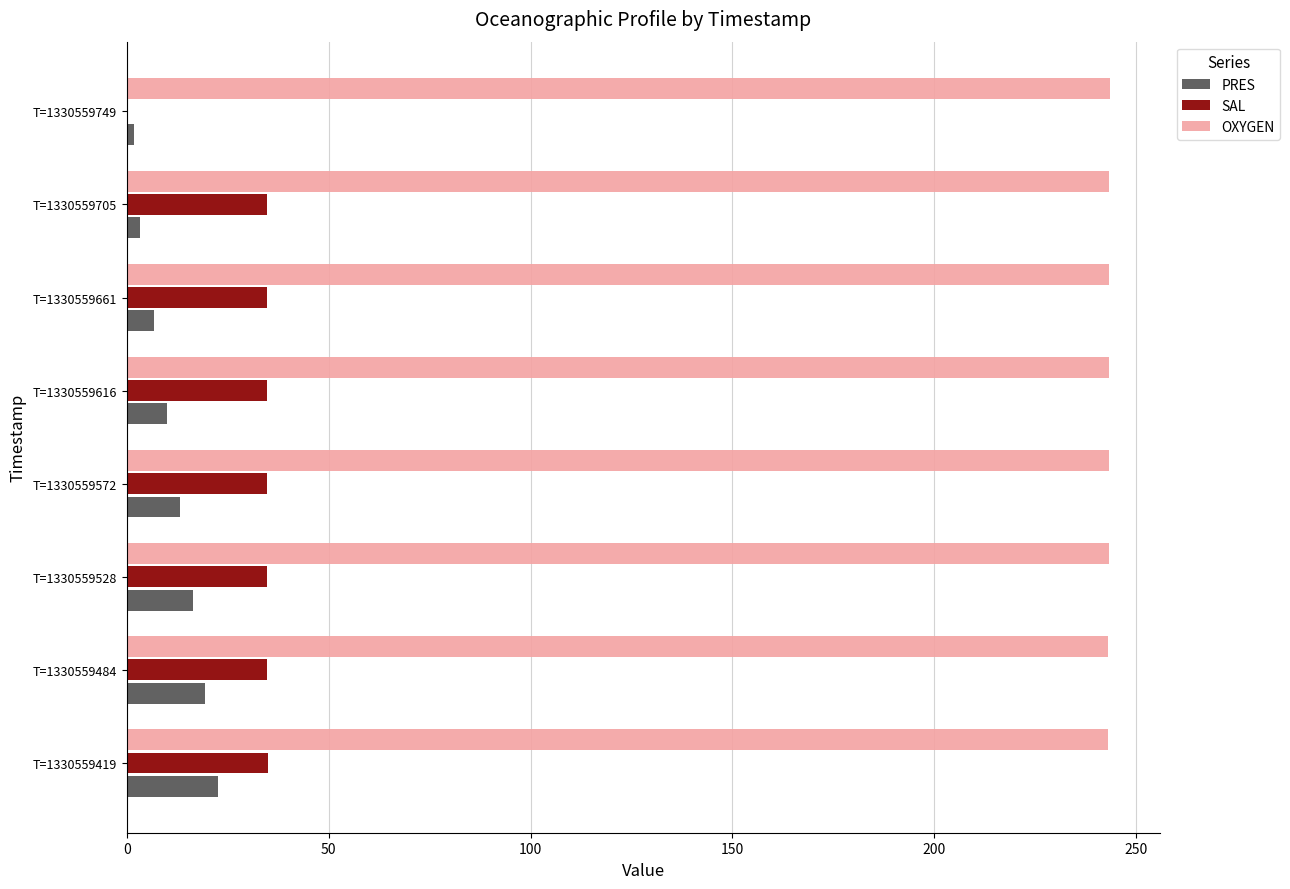

What is the sum of all SAL values?

244.1